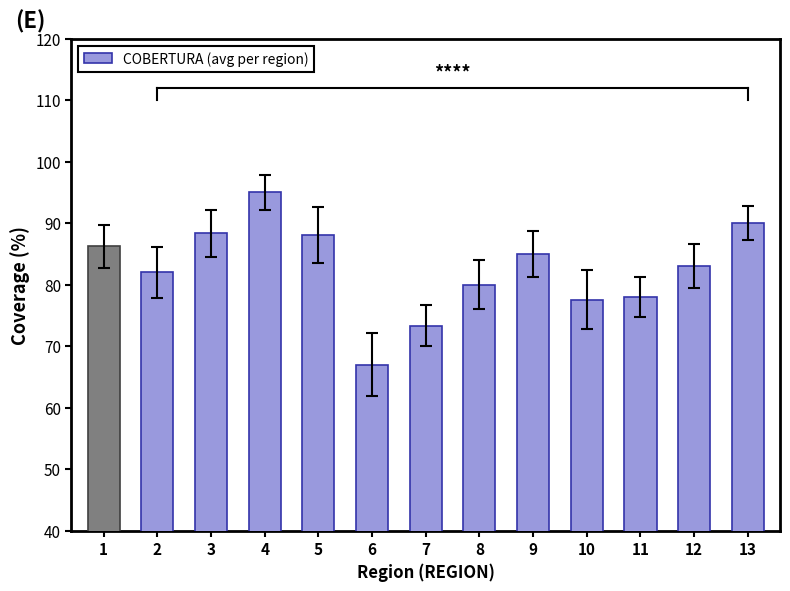

What is the value of the 12th bar from the left?

83.0